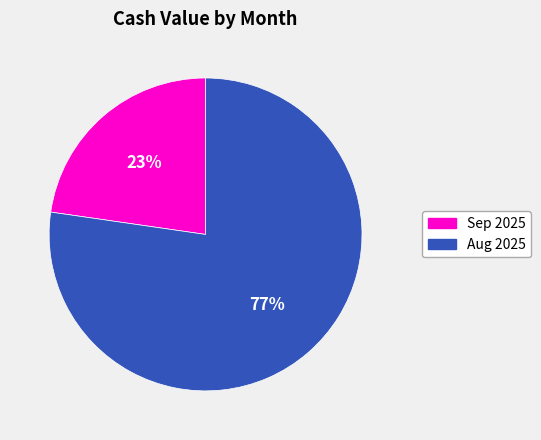

How many slices are in this pie chart?

2